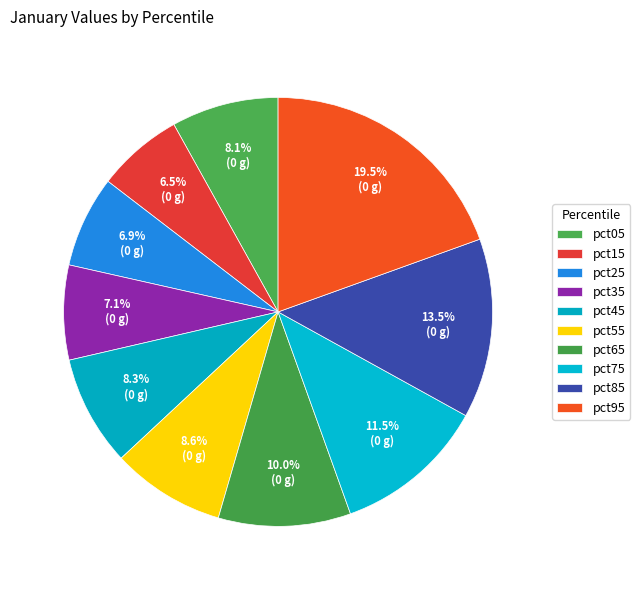

Count the number of slices in the pie.

10